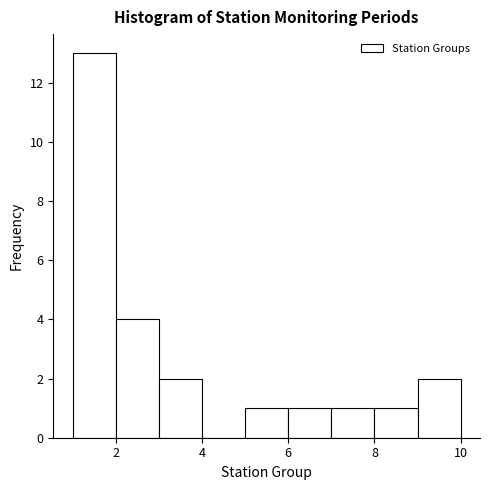

Over which range of the x-axis is the bar tallest?

1 to 2